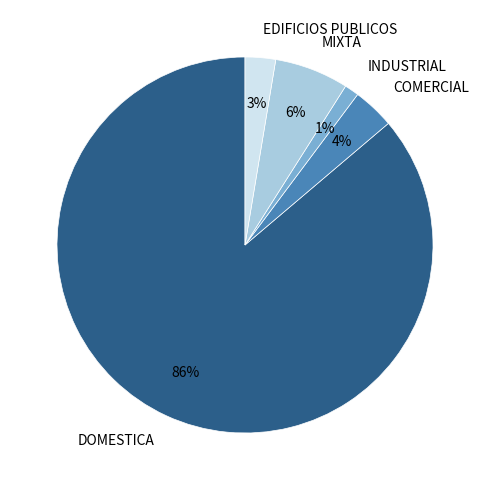

What percentage is the EDIFICIOS PUBLICOS slice, to the nearest percent?

3%